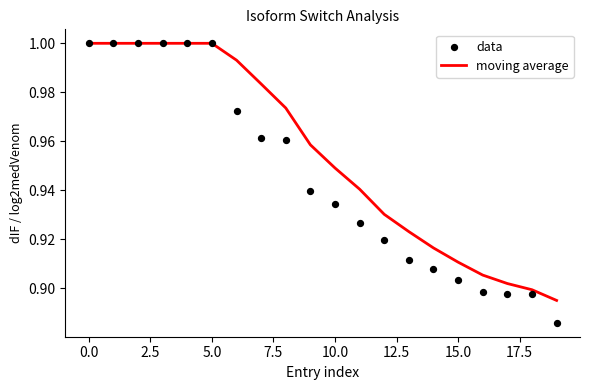

The moving average series shows 0.5 at 5.0. True or false?

False